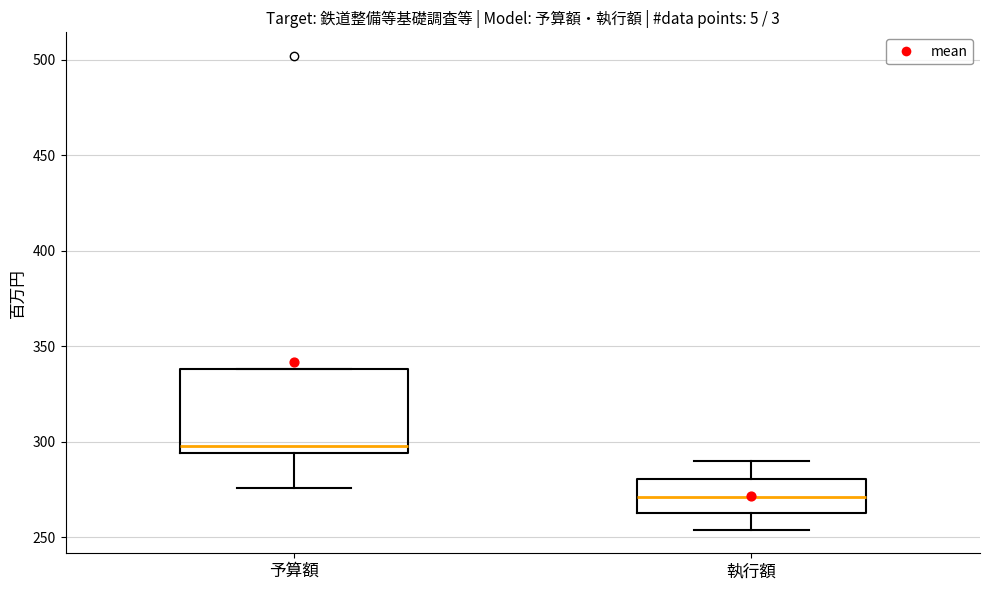

Where is the lower edge of the box for 執行額 on the y-axis? The values are not printed on the chart, so give them approximately, as read against the axis.

265